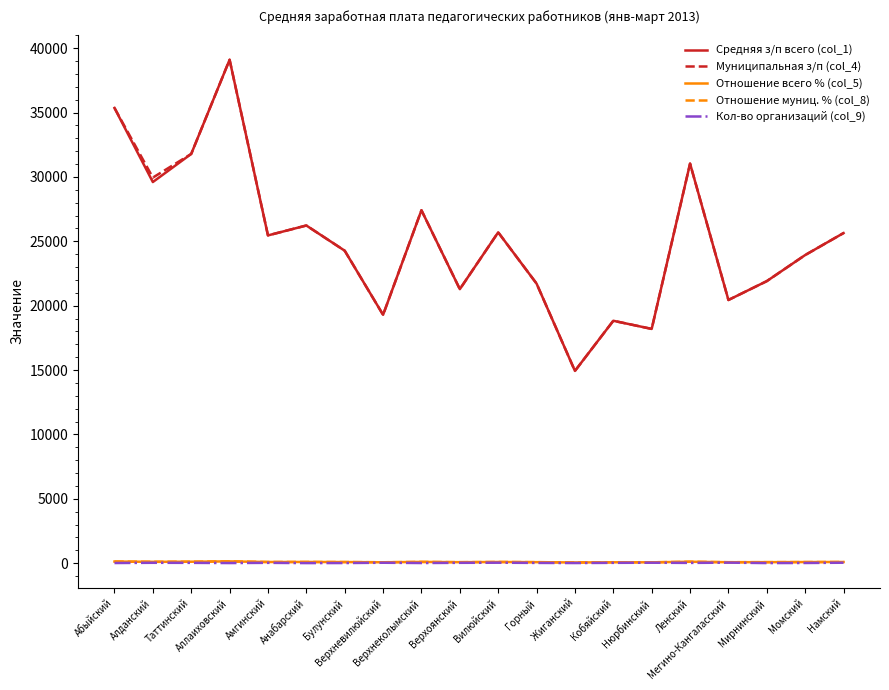

How many values in the Кол-во организаций (col_9) series are below 21?

10